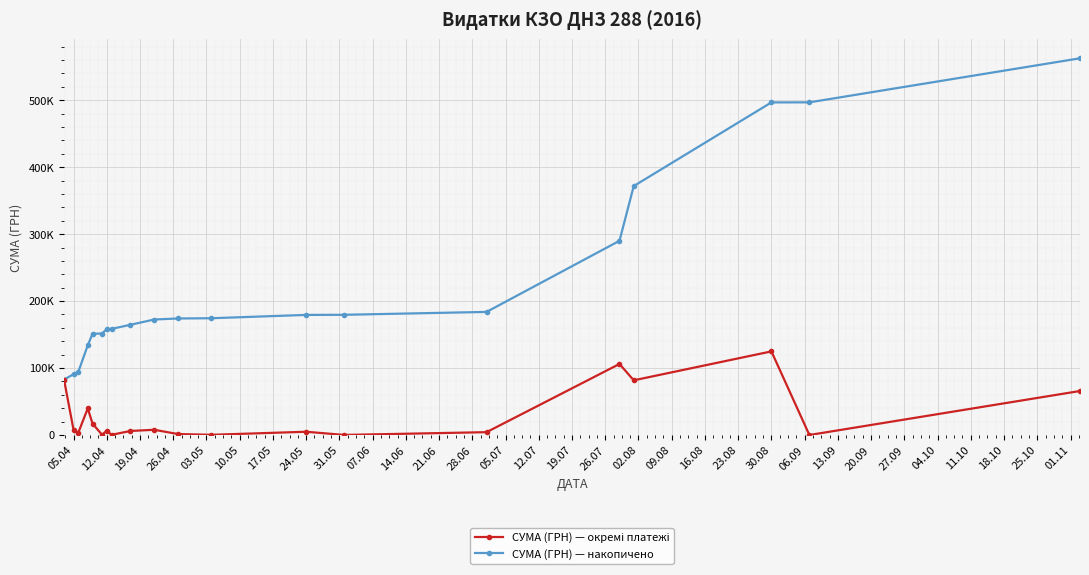

At which label does СУМА (ГРН) — окремі платежі first exceed 6561?

05.04